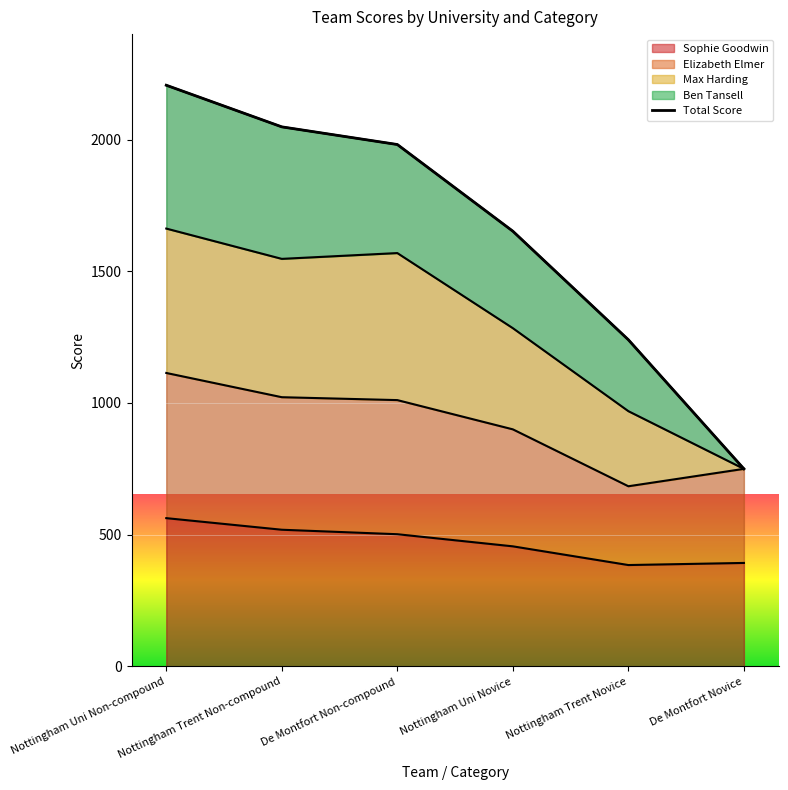

What position from the right is De Montfort Non-compound?

4